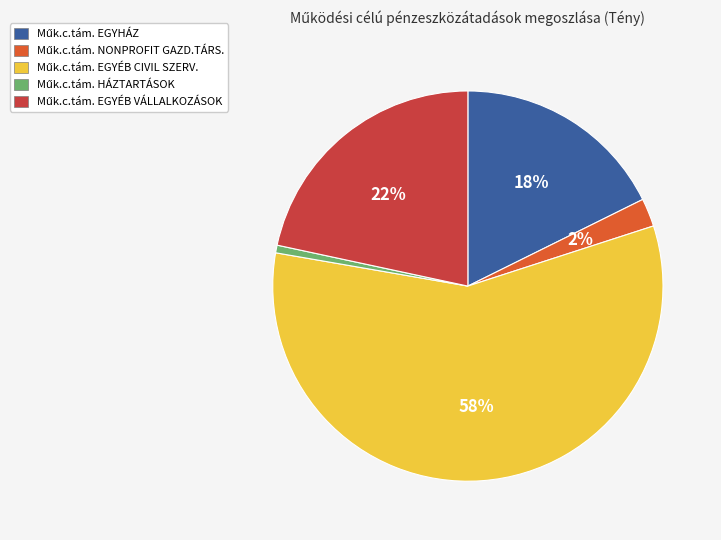

To the nearest percent, what is the average slice percentage?

20%